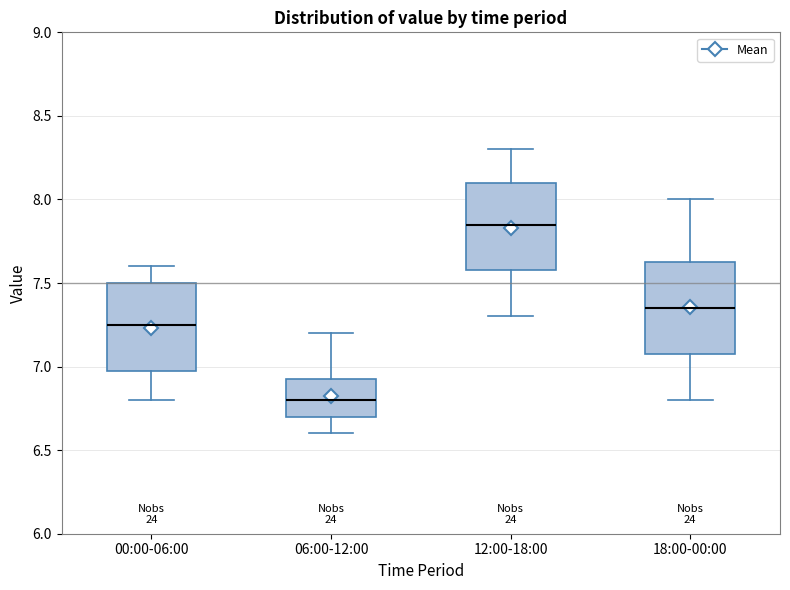

Reading left to right, read every box against the y-axis: the position of its median line, the range the box covers, and the ends of its whiskers. The values are not printed on the chart, so give them approximately, as read against the axis.

00:00-06:00: median 7.25, box 7.00 to 7.50, whiskers 6.80 to 7.60
06:00-12:00: median 6.80, box 6.70 to 6.95, whiskers 6.60 to 7.20
12:00-18:00: median 7.85, box 7.60 to 8.10, whiskers 7.30 to 8.30
18:00-00:00: median 7.35, box 7.10 to 7.65, whiskers 6.80 to 8.00